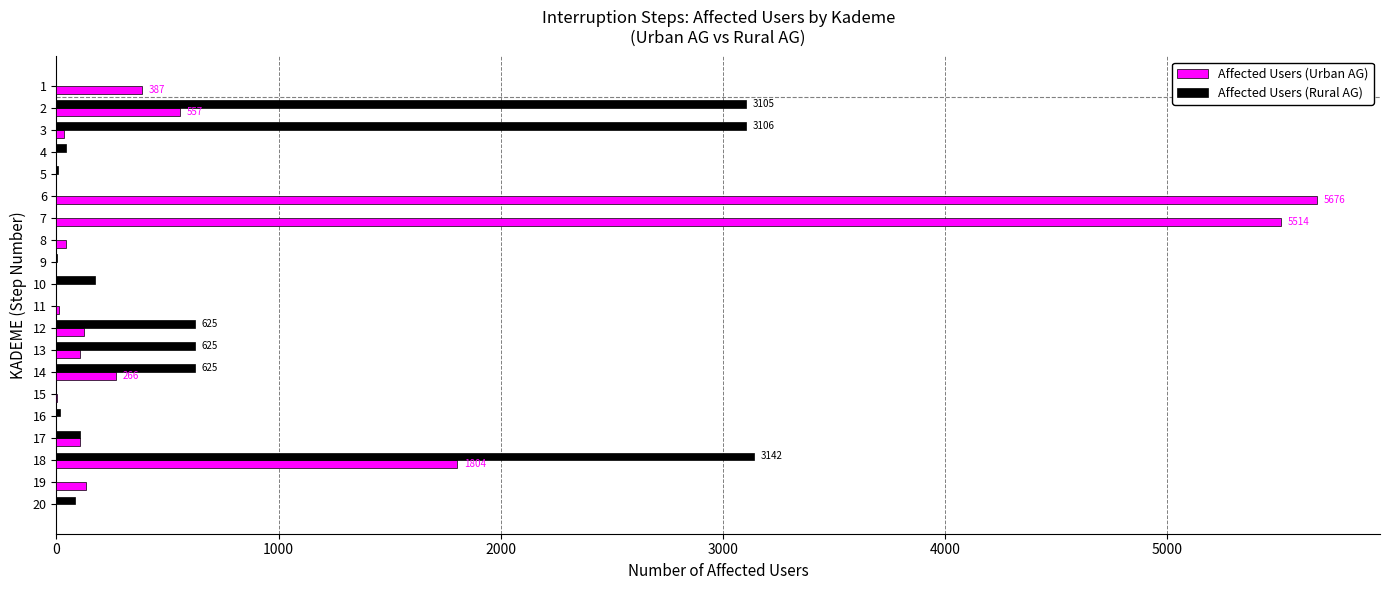

Is the value of Affected Users (Rural AG) at 6 greater than the value of Affected Users (Urban AG) at 1?

No